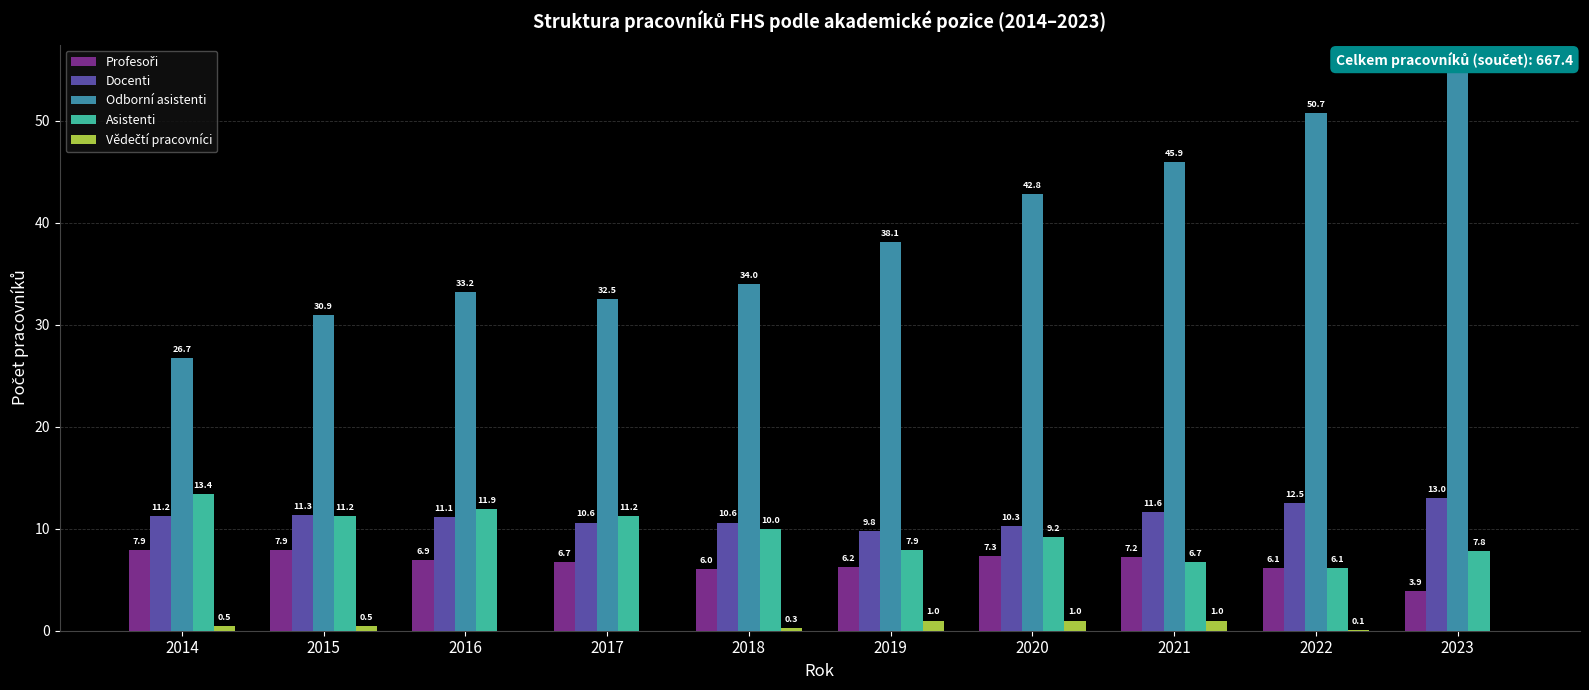

Where is Asistenti nearest to the value 9?

2020